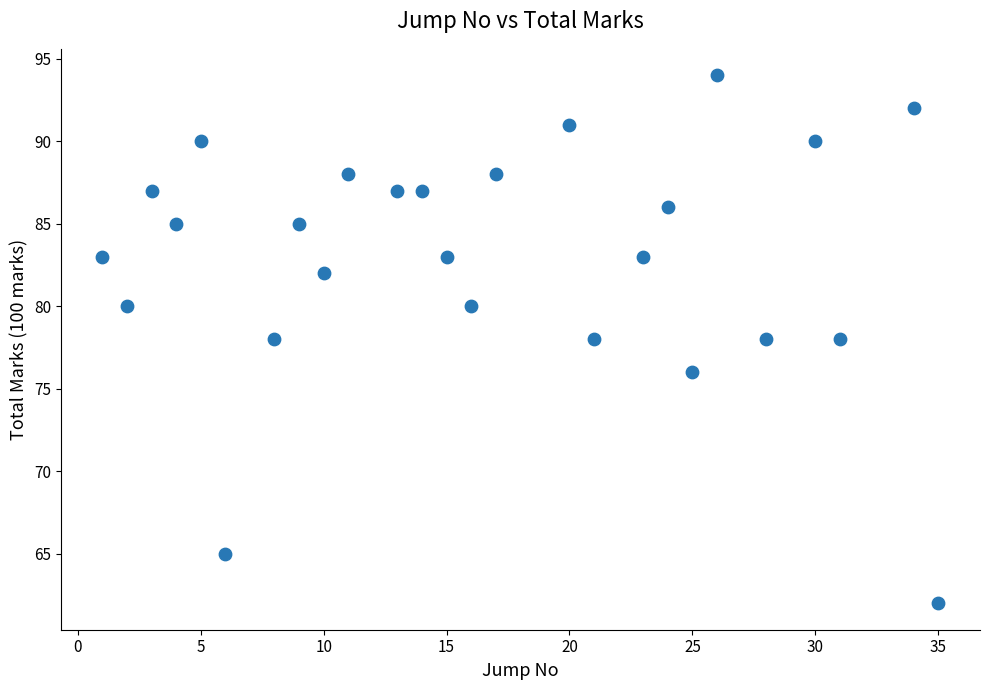

What is the range of Y values (max minus min)?

32